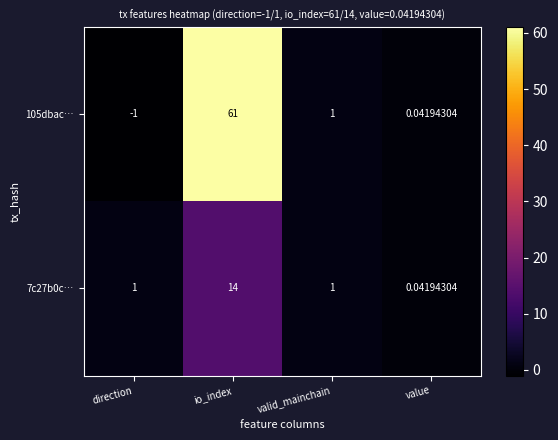

At which category is the sum across all series the highest?

io_index